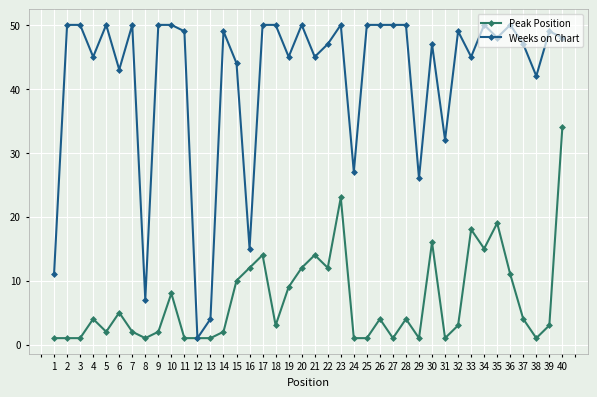

Where does the Weeks on Chart series first go above 49?

2